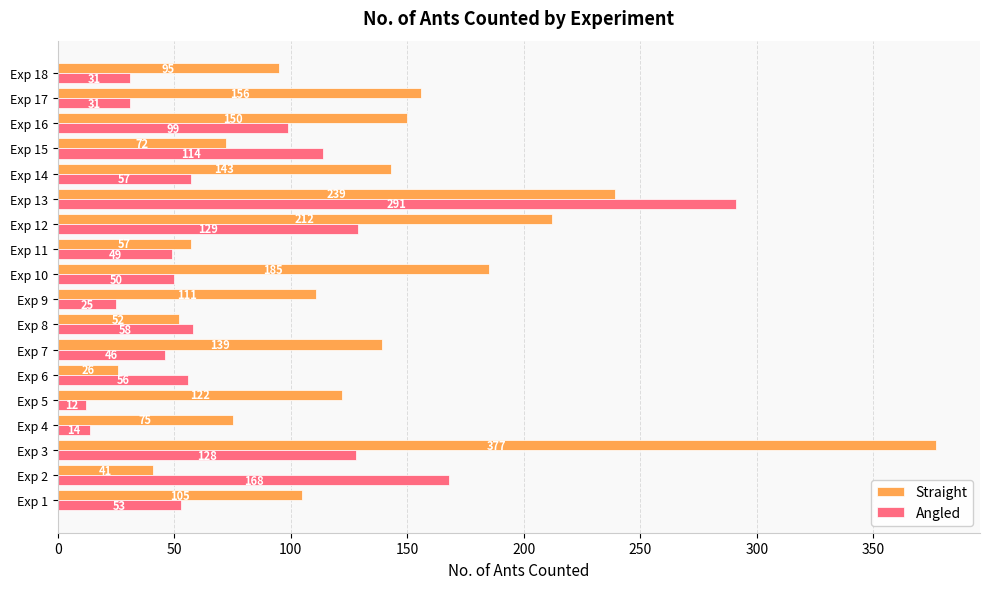

At Exp 8, list the series in order from smallest to largest.

Straight, Angled